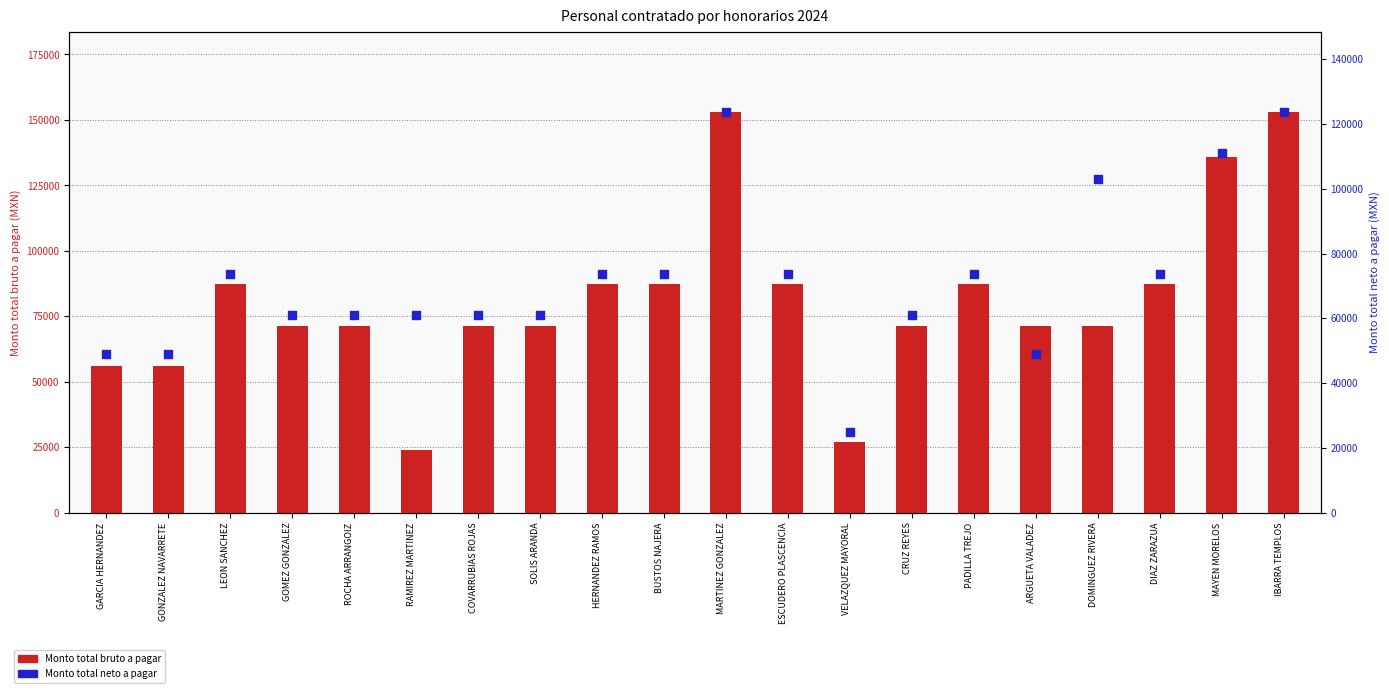

At how many categories does at least one series exceed 137209?

2